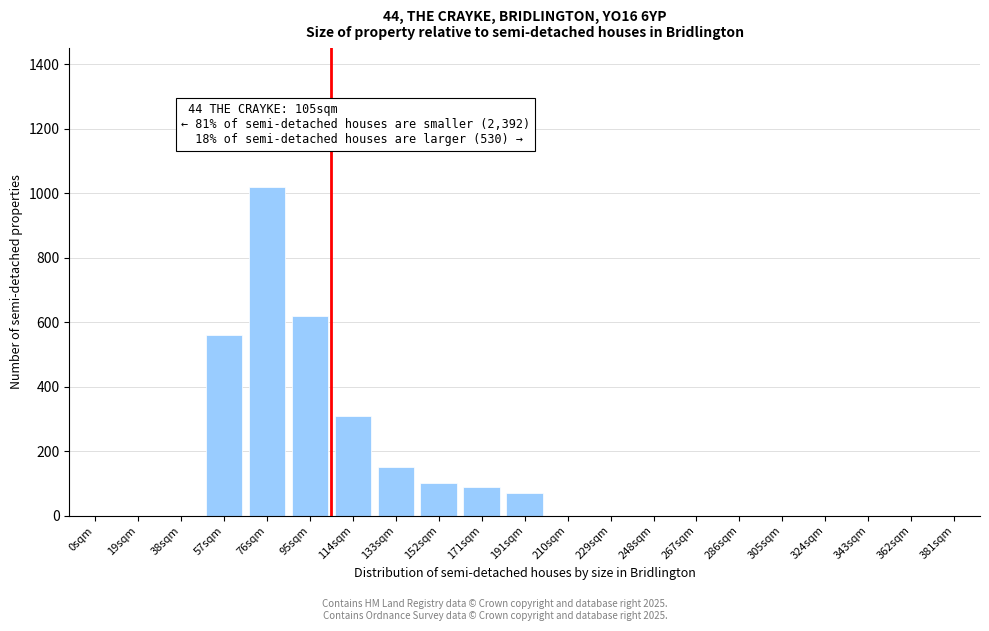

Reading left to right, transcribe all the data shown in this chart.

0sqm=0	19sqm=0	38sqm=0	57sqm=560	76sqm=1020	95sqm=620	114sqm=310	133sqm=150	152sqm=100	171sqm=90	191sqm=70	210sqm=0	229sqm=0	248sqm=0	267sqm=0	286sqm=0	305sqm=0	324sqm=0	343sqm=0	362sqm=0	381sqm=0